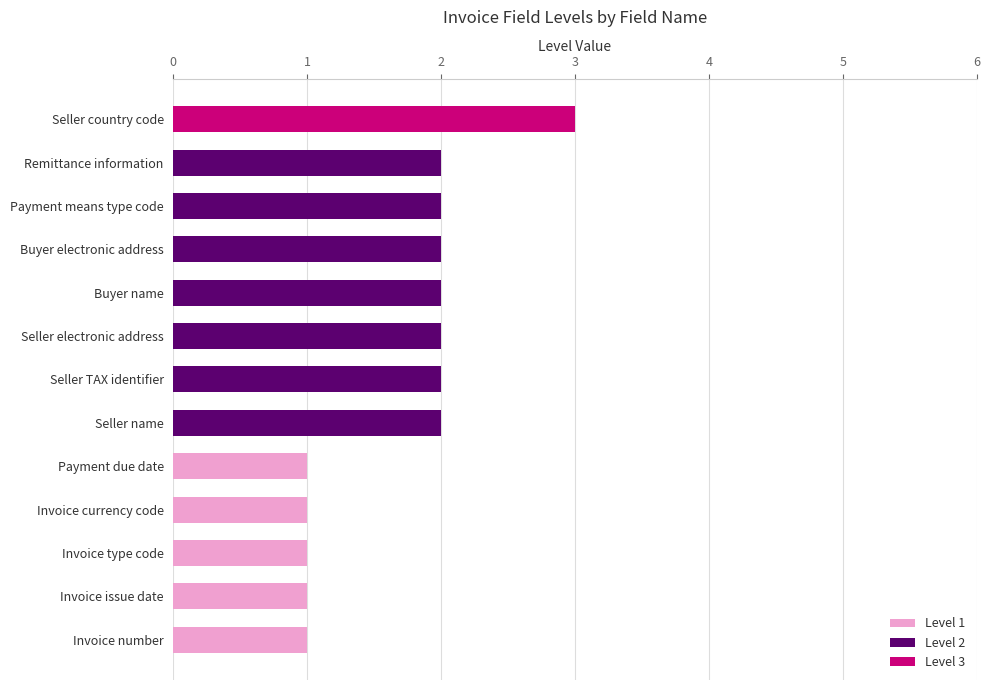

What are all the series names shown in the legend?

Level 1, Level 2, Level 3